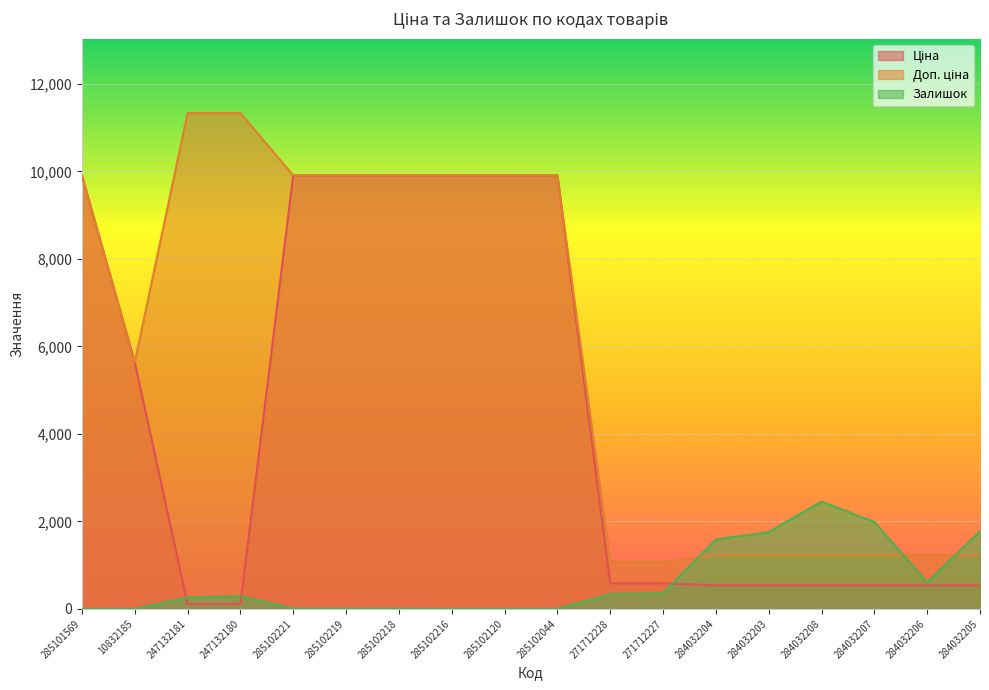

Between 284032203 and 284032206, which is larger?

284032203